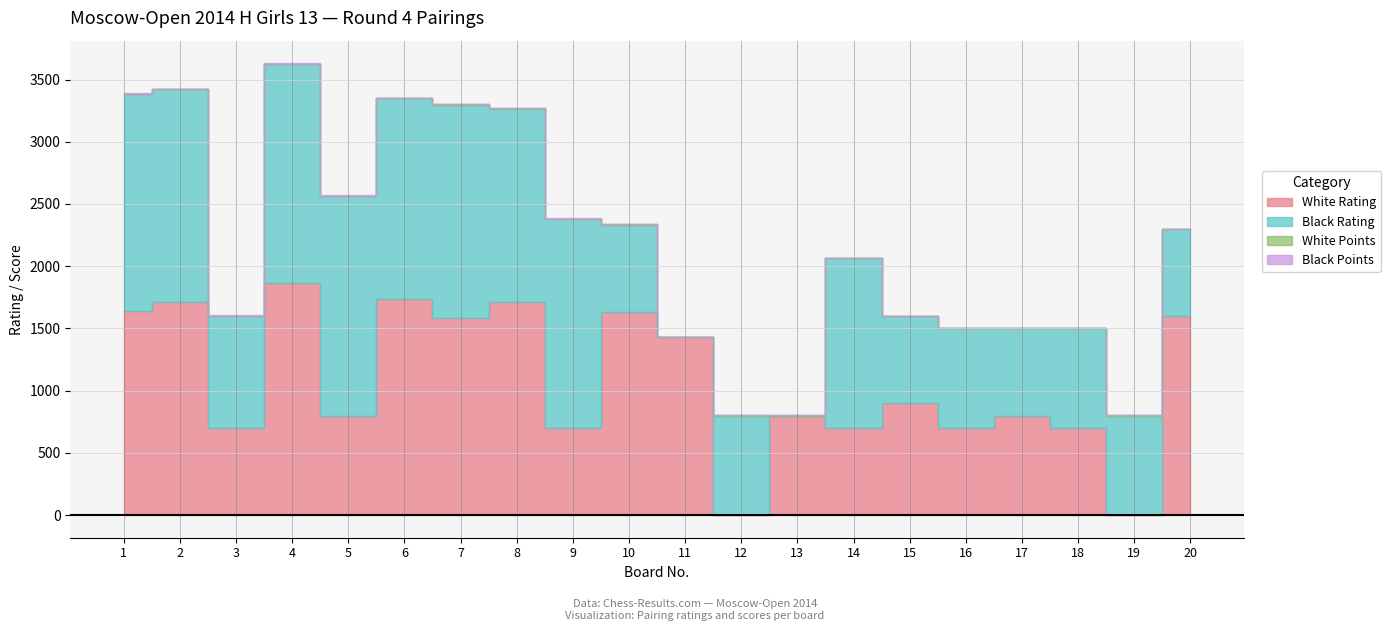

What are all the series names shown in the legend?

White Rating, Black Rating, White Points, Black Points